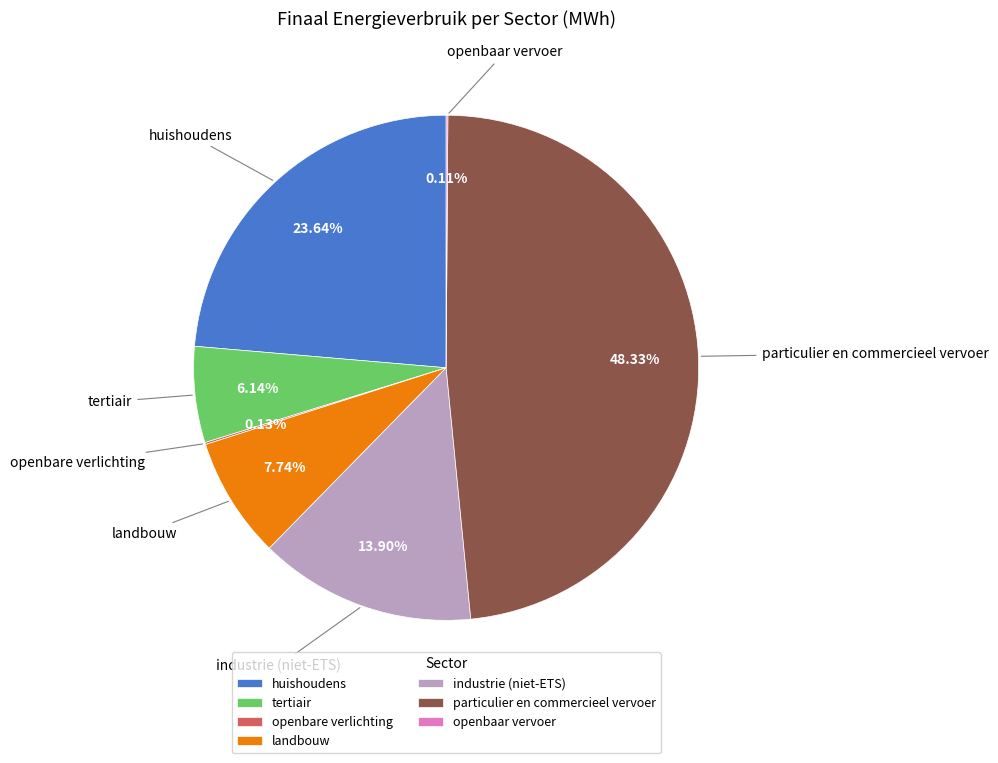

Is the sum of industrie (niet-ETS) and huishoudens greater than half?

No